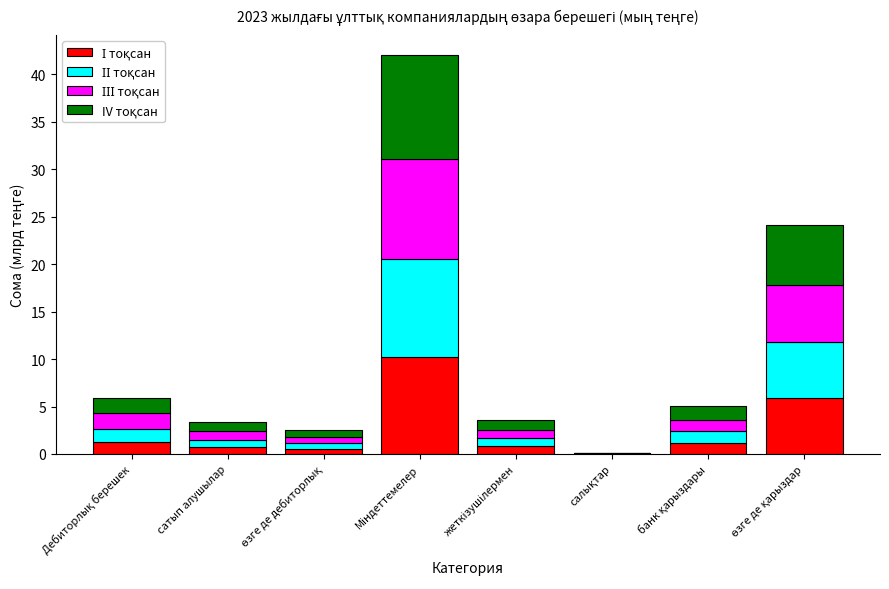

Between салықтар and банк қарыздары, which series saw the biggest shift?

IV тоқсан